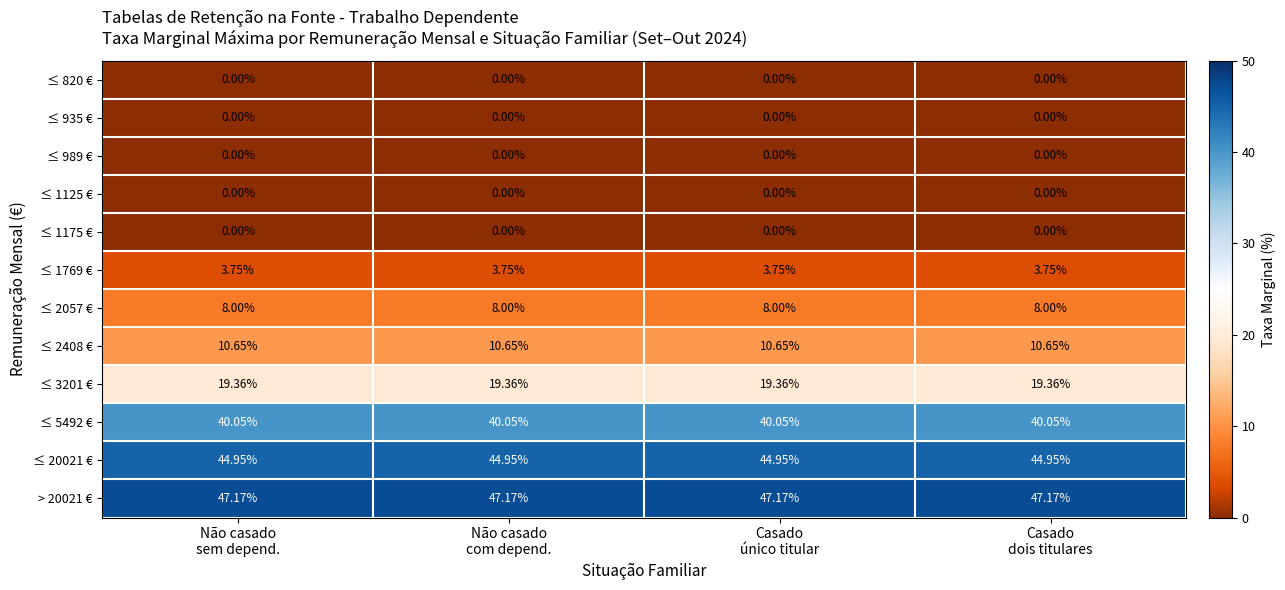

How many categories are shown in the chart?

4